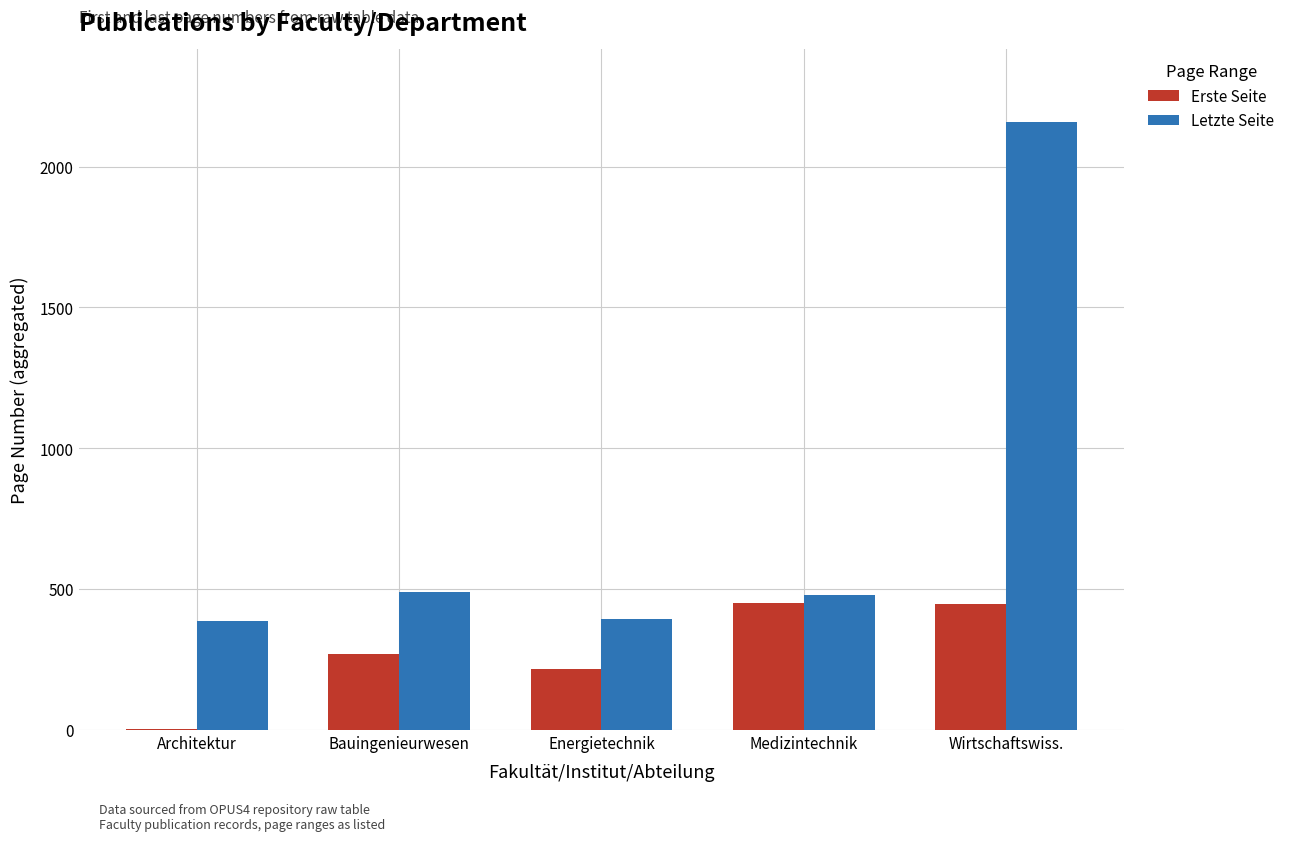

What is the sum of the Erste Seite values at Energietechnik and Wirtschaftswiss.?

665